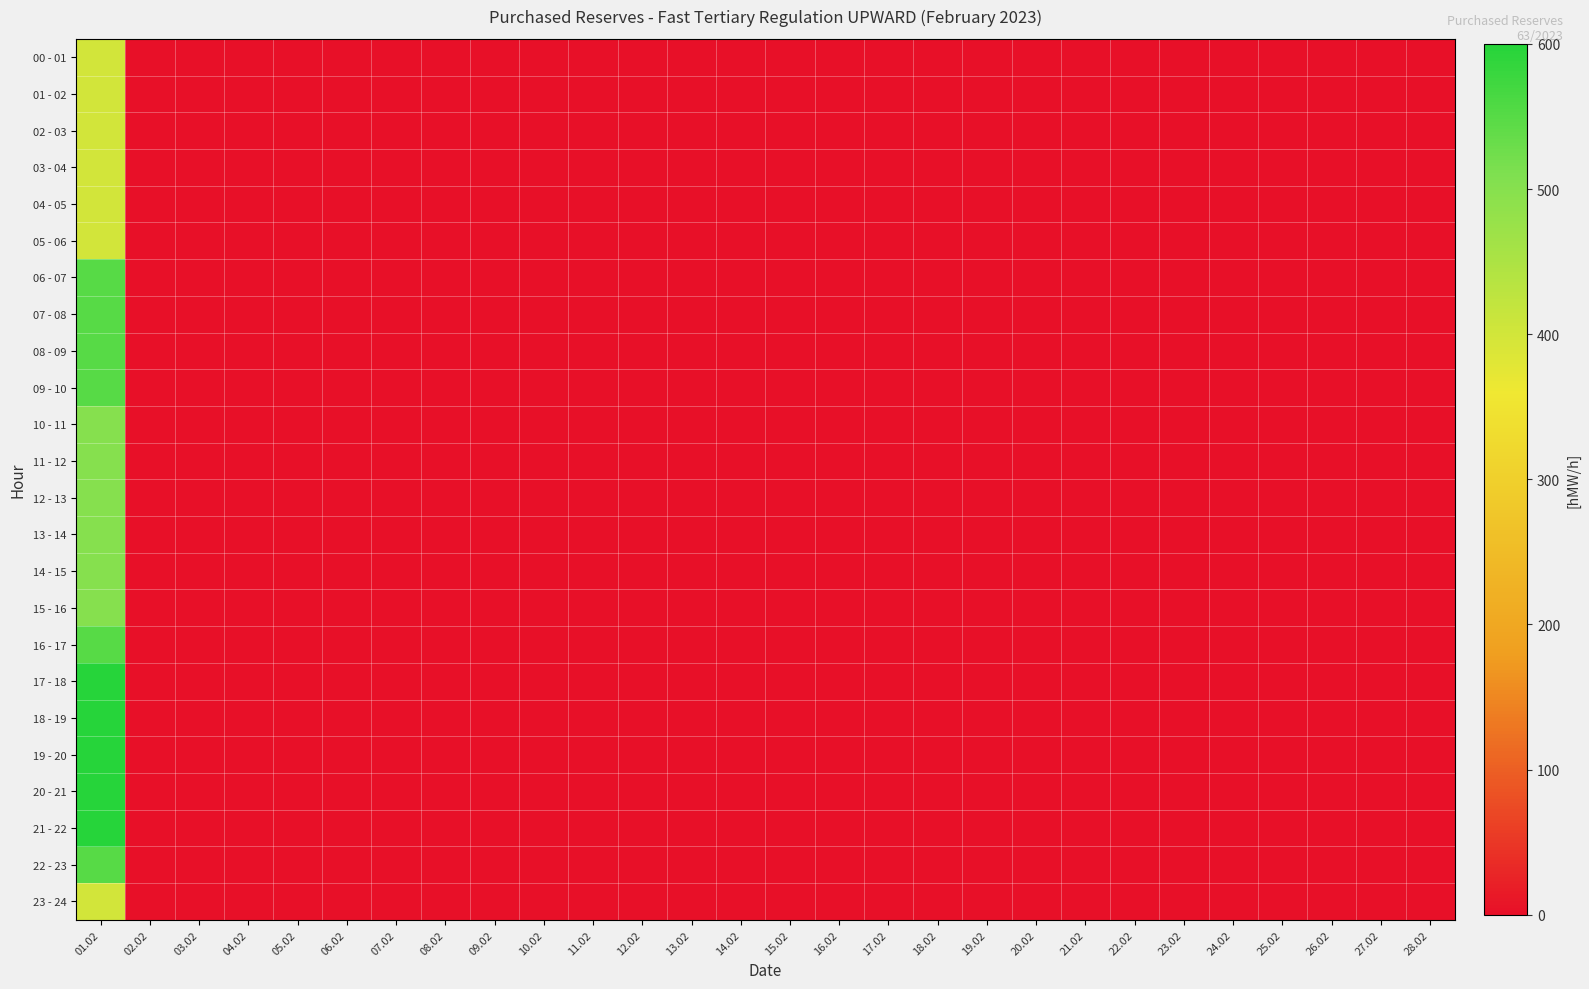

Count the number of data series in this chart.

24